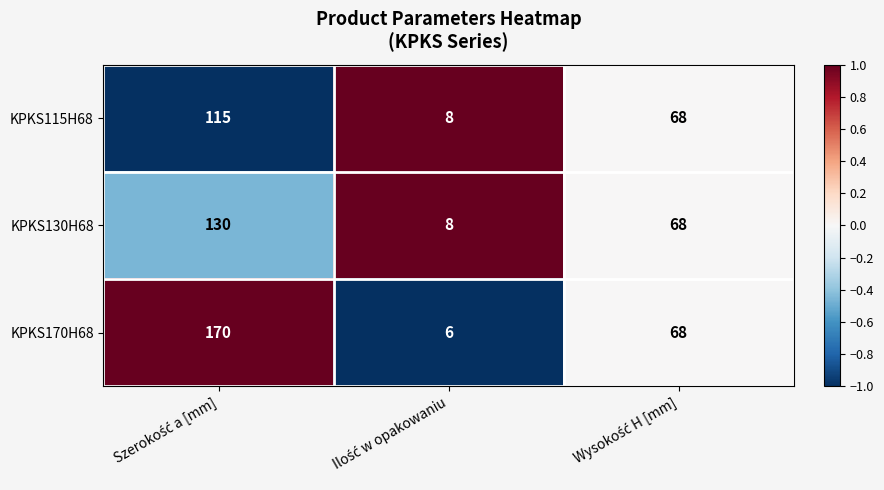

What is the minimum value shown in the chart?

6